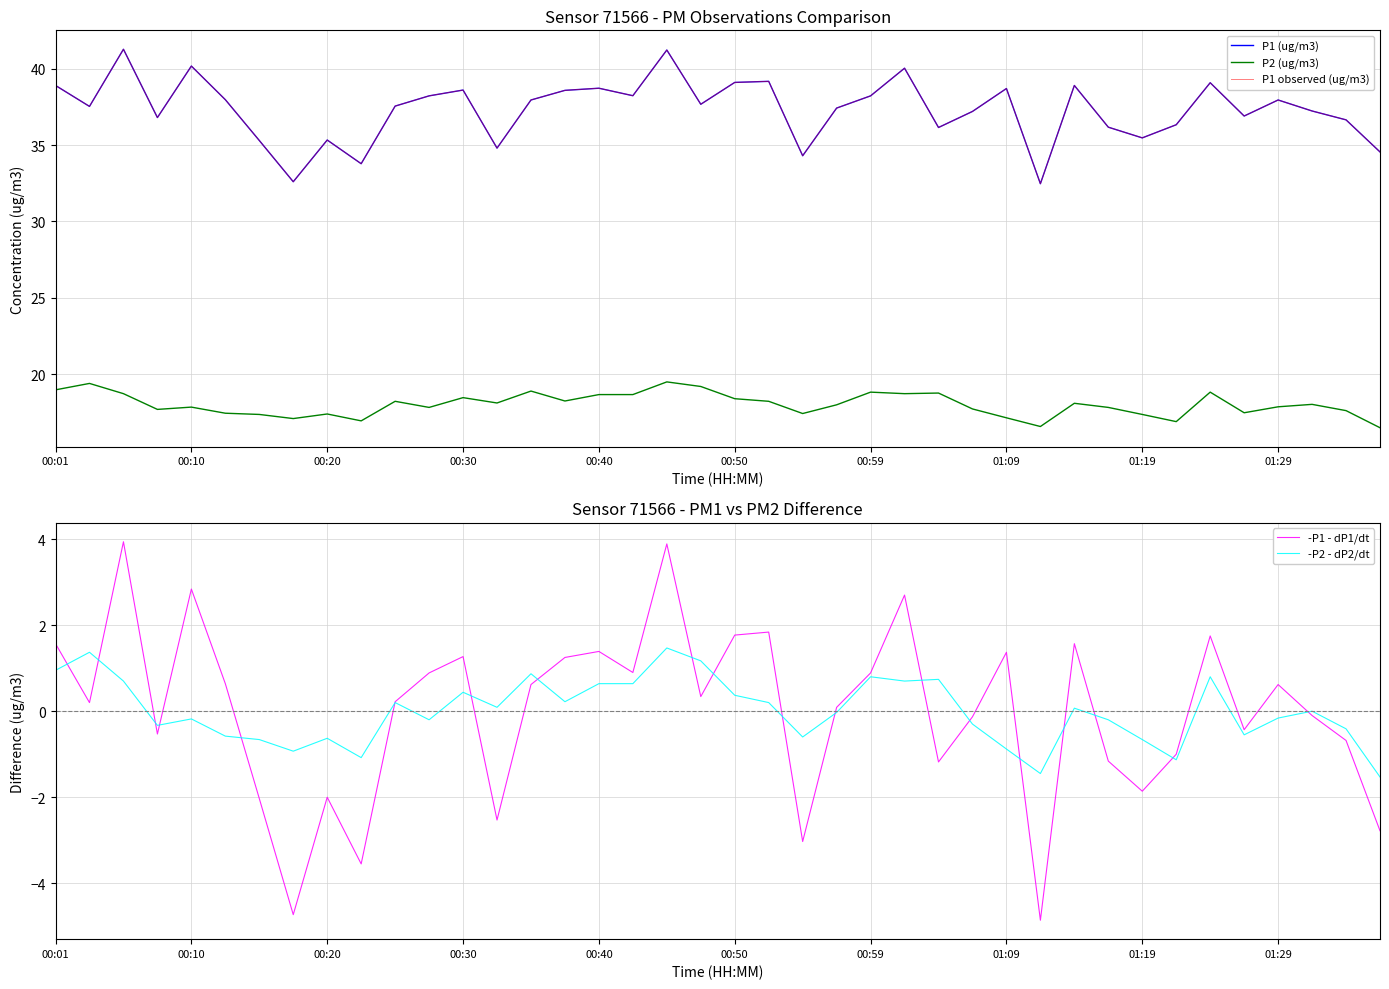

What is the highest value of the -P1 - dP1/dt series?

3.9